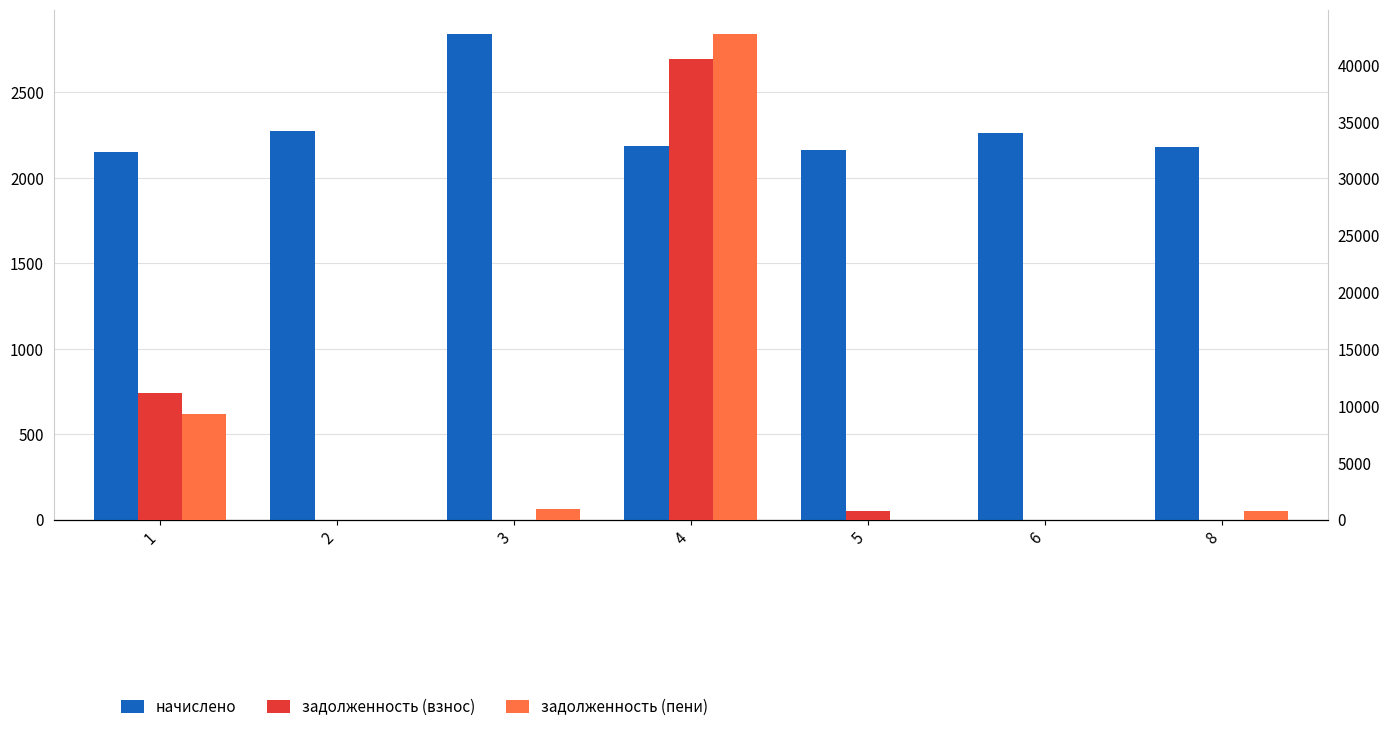

How many data points in задолженность (взнос) are above 0?

3